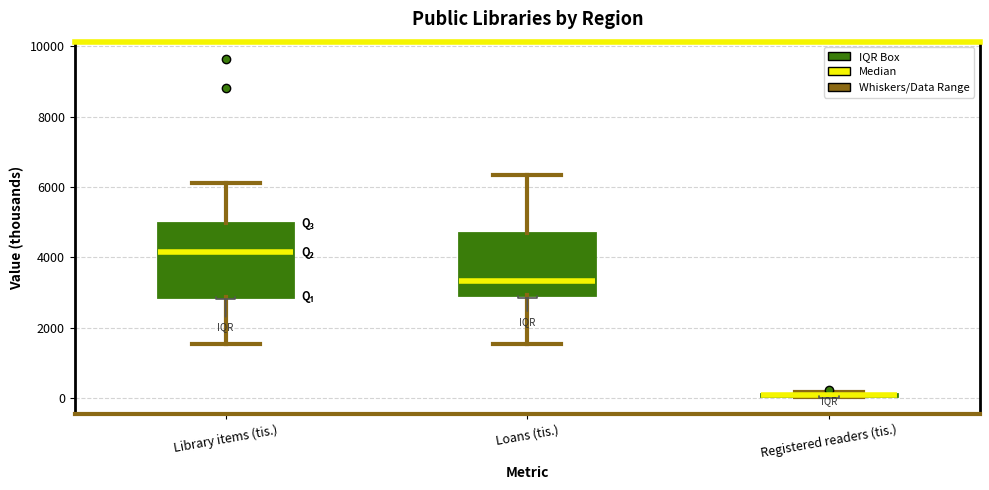

Reading left to right, read every box against the y-axis: the position of its median line, the range the box covers, and the ends of its whiskers. The values are not printed on the chart, so give them approximately, as read against the axis.

Library items (tis.): median 4200, box 2800 to 5000, whiskers 1600 to 6200
Loans (tis.): median 3400, box 3000 to 4600, whiskers 1600 to 6400
Registered readers (tis.): box collapsed to a line at 0, whiskers 0 to 200